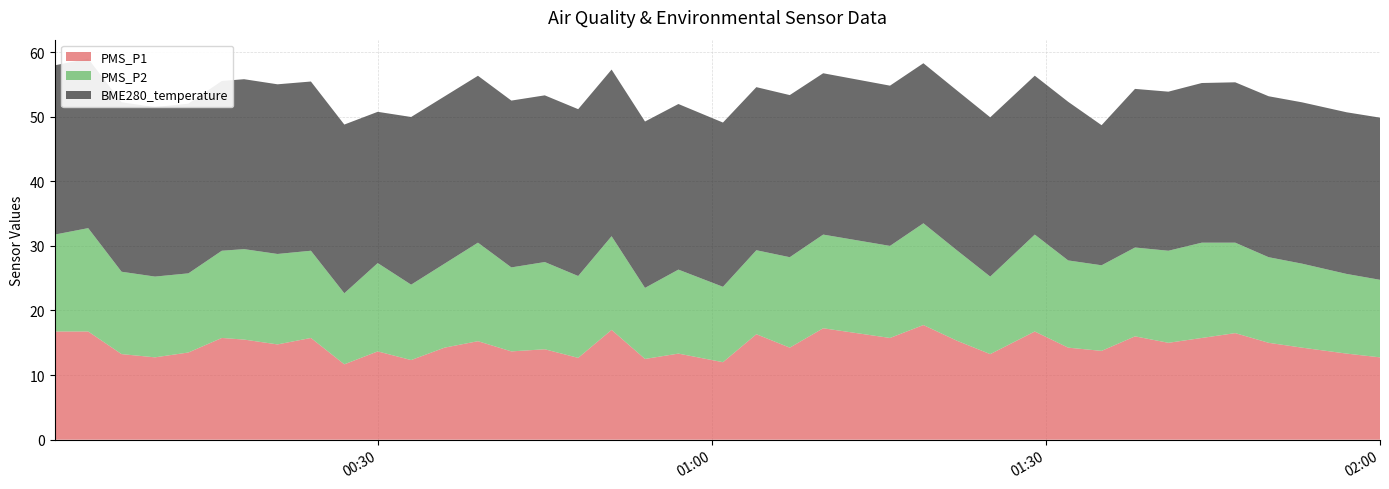

Reading left to right, transcribe all the data shown in this chart.

PMS_P1: 2023/07/03 00:01=16.8	2023/07/03 00:04=16.8	2023/07/03 00:07=13.2	2023/07/03 00:10=12.8	2023/07/03 00:13=13.5	2023/07/03 00:16=15.8	2023/07/03 00:18=15.5	2023/07/03 00:21=14.8	2023/07/03 00:24=15.8	2023/07/03 00:27=11.7	2023/07/03 00:30=13.7	2023/07/03 00:33=12.3	2023/07/03 00:36=14.2	2023/07/03 00:39=15.2	2023/07/03 00:42=13.7	2023/07/03 00:45=14.0	2023/07/03 00:48=12.7	2023/07/03 00:51=17.0	2023/07/03 00:54=12.5	2023/07/03 00:57=13.3	2023/07/03 01:01=12.0	2023/07/03 01:04=16.3	2023/07/03 01:07=14.2	2023/07/03 01:10=17.2	2023/07/03 01:16=15.8	2023/07/03 01:19=17.8	2023/07/03 01:22=15.3	2023/07/03 01:25=13.2	2023/07/03 01:29=16.8	2023/07/03 01:32=14.2	2023/07/03 01:35=13.8	2023/07/03 01:38=16.0	2023/07/03 01:41=15.0	2023/07/03 01:44=15.8	2023/07/03 01:47=16.5	2023/07/03 01:50=15.0	2023/07/03 01:53=14.2	2023/07/03 01:57=13.3	2023/07/03 02:00=12.8
PMS_P2: 2023/07/03 00:01=15.0	2023/07/03 00:04=16.0	2023/07/03 00:07=12.8	2023/07/03 00:10=12.5	2023/07/03 00:13=12.2	2023/07/03 00:16=13.5	2023/07/03 00:18=14.0	2023/07/03 00:21=14.0	2023/07/03 00:24=13.5	2023/07/03 00:27=11.0	2023/07/03 00:30=13.7	2023/07/03 00:33=11.7	2023/07/03 00:36=13.0	2023/07/03 00:39=15.2	2023/07/03 00:42=13.0	2023/07/03 00:45=13.5	2023/07/03 00:48=12.7	2023/07/03 00:51=14.5	2023/07/03 00:54=11.0	2023/07/03 00:57=13.0	2023/07/03 01:01=11.7	2023/07/03 01:04=13.0	2023/07/03 01:07=14.0	2023/07/03 01:10=14.5	2023/07/03 01:16=14.2	2023/07/03 01:19=15.8	2023/07/03 01:22=14.0	2023/07/03 01:25=12.0	2023/07/03 01:29=15.0	2023/07/03 01:32=13.5	2023/07/03 01:35=13.2	2023/07/03 01:38=13.8	2023/07/03 01:41=14.2	2023/07/03 01:44=14.8	2023/07/03 01:47=14.0	2023/07/03 01:50=13.2	2023/07/03 01:53=13.0	2023/07/03 01:57=12.3	2023/07/03 02:00=12.0
BME280_temperature: 2023/07/03 00:01=26.2	2023/07/03 00:04=26.2	2023/07/03 00:07=26.2	2023/07/03 00:10=26.2	2023/07/03 00:13=26.3	2023/07/03 00:16=26.3	2023/07/03 00:18=26.3	2023/07/03 00:21=26.3	2023/07/03 00:24=26.2	2023/07/03 00:27=26.1	2023/07/03 00:30=23.4	2023/07/03 00:33=25.9	2023/07/03 00:36=25.9	2023/07/03 00:39=25.8	2023/07/03 00:42=25.8	2023/07/03 00:45=25.8	2023/07/03 00:48=25.8	2023/07/03 00:51=25.8	2023/07/03 00:54=25.8	2023/07/03 00:57=25.6	2023/07/03 01:01=25.4	2023/07/03 01:04=25.2	2023/07/03 01:07=25.1	2023/07/03 01:10=25.0	2023/07/03 01:16=24.8	2023/07/03 01:19=24.8	2023/07/03 01:22=24.7	2023/07/03 01:25=24.6	2023/07/03 01:29=24.6	2023/07/03 01:32=24.6	2023/07/03 01:35=21.7	2023/07/03 01:38=24.6	2023/07/03 01:41=24.6	2023/07/03 01:44=24.7	2023/07/03 01:47=24.8	2023/07/03 01:50=24.9	2023/07/03 01:53=25.0	2023/07/03 01:57=25.0	2023/07/03 02:00=25.1